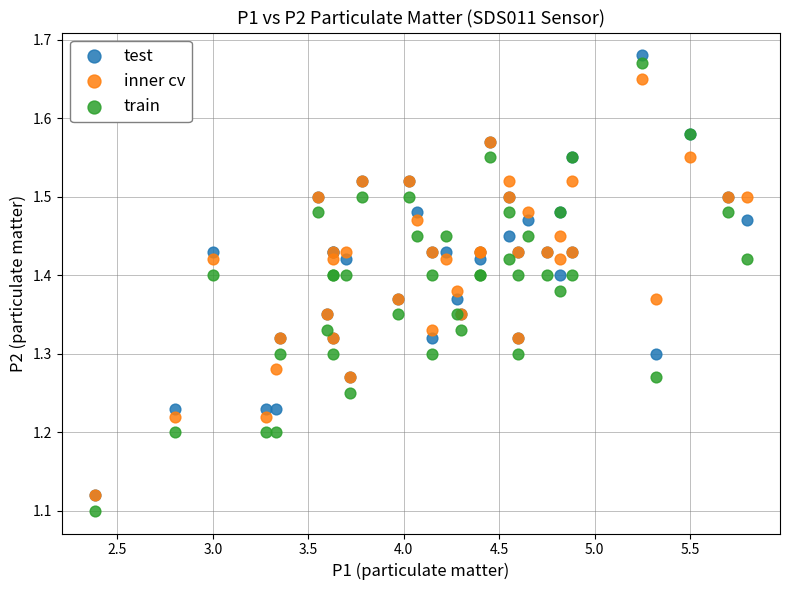

Which series has the widest spread of Y values?

train